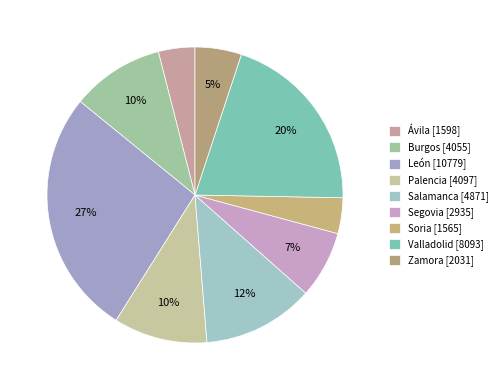

What is the ratio of the value at Segovia to the value at Palencia?

0.7